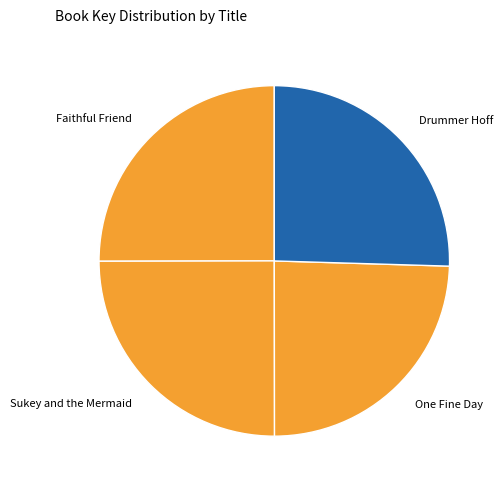

How many segments does this pie chart have?

4